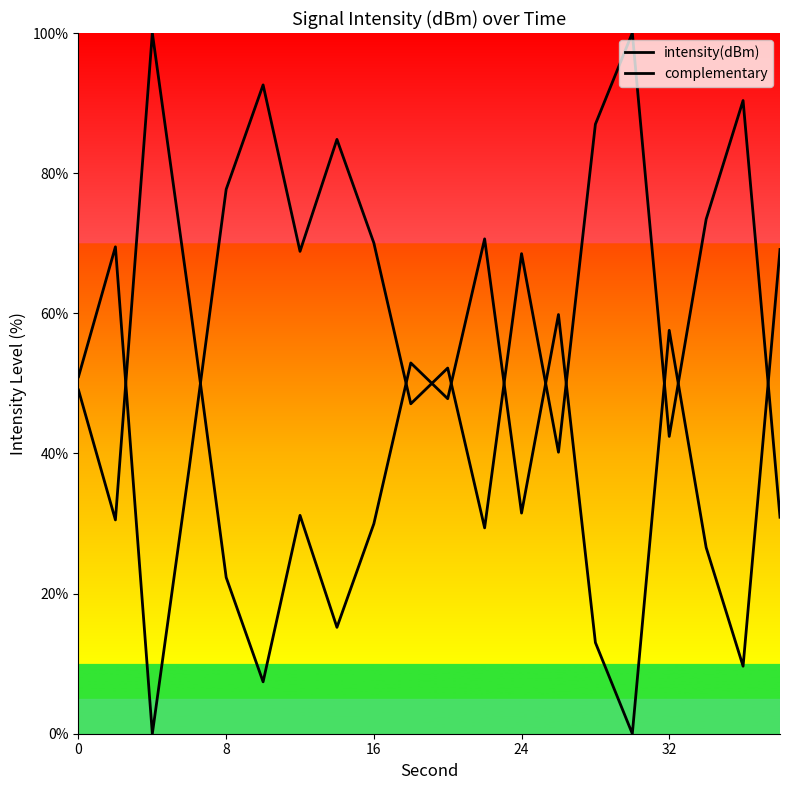

In complementary, how many points are higher than both neighbors (excluding endpoints)?

6